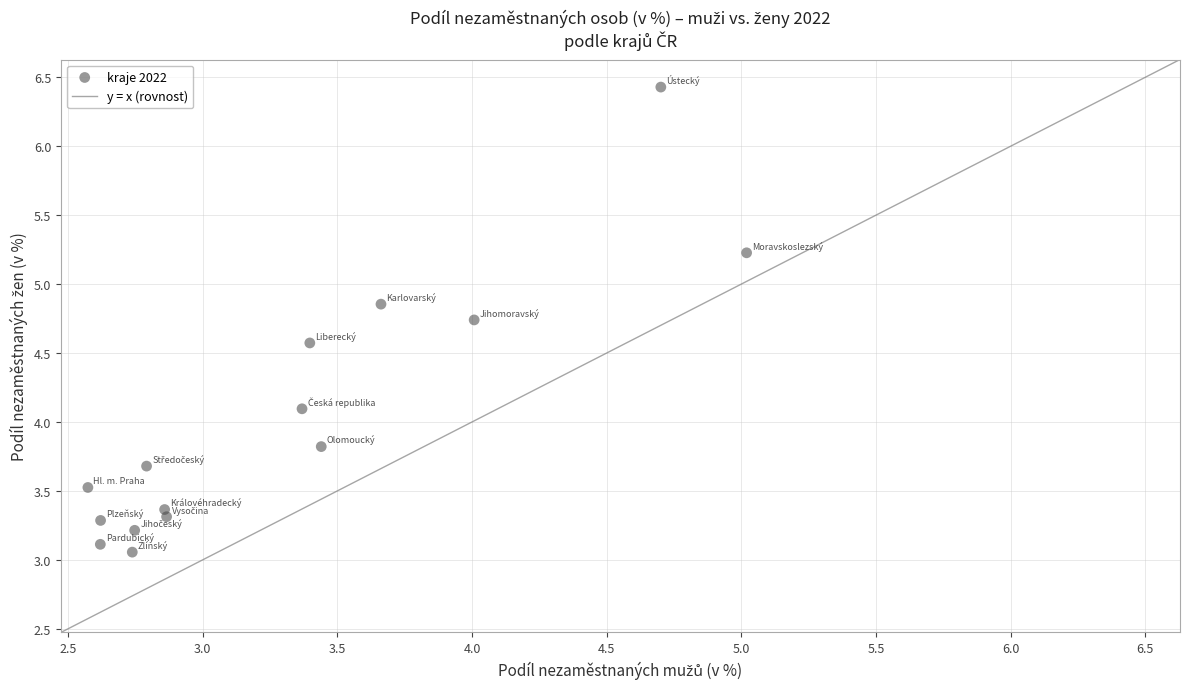

What Y value in the scatter plot is closest to 4?

4.1